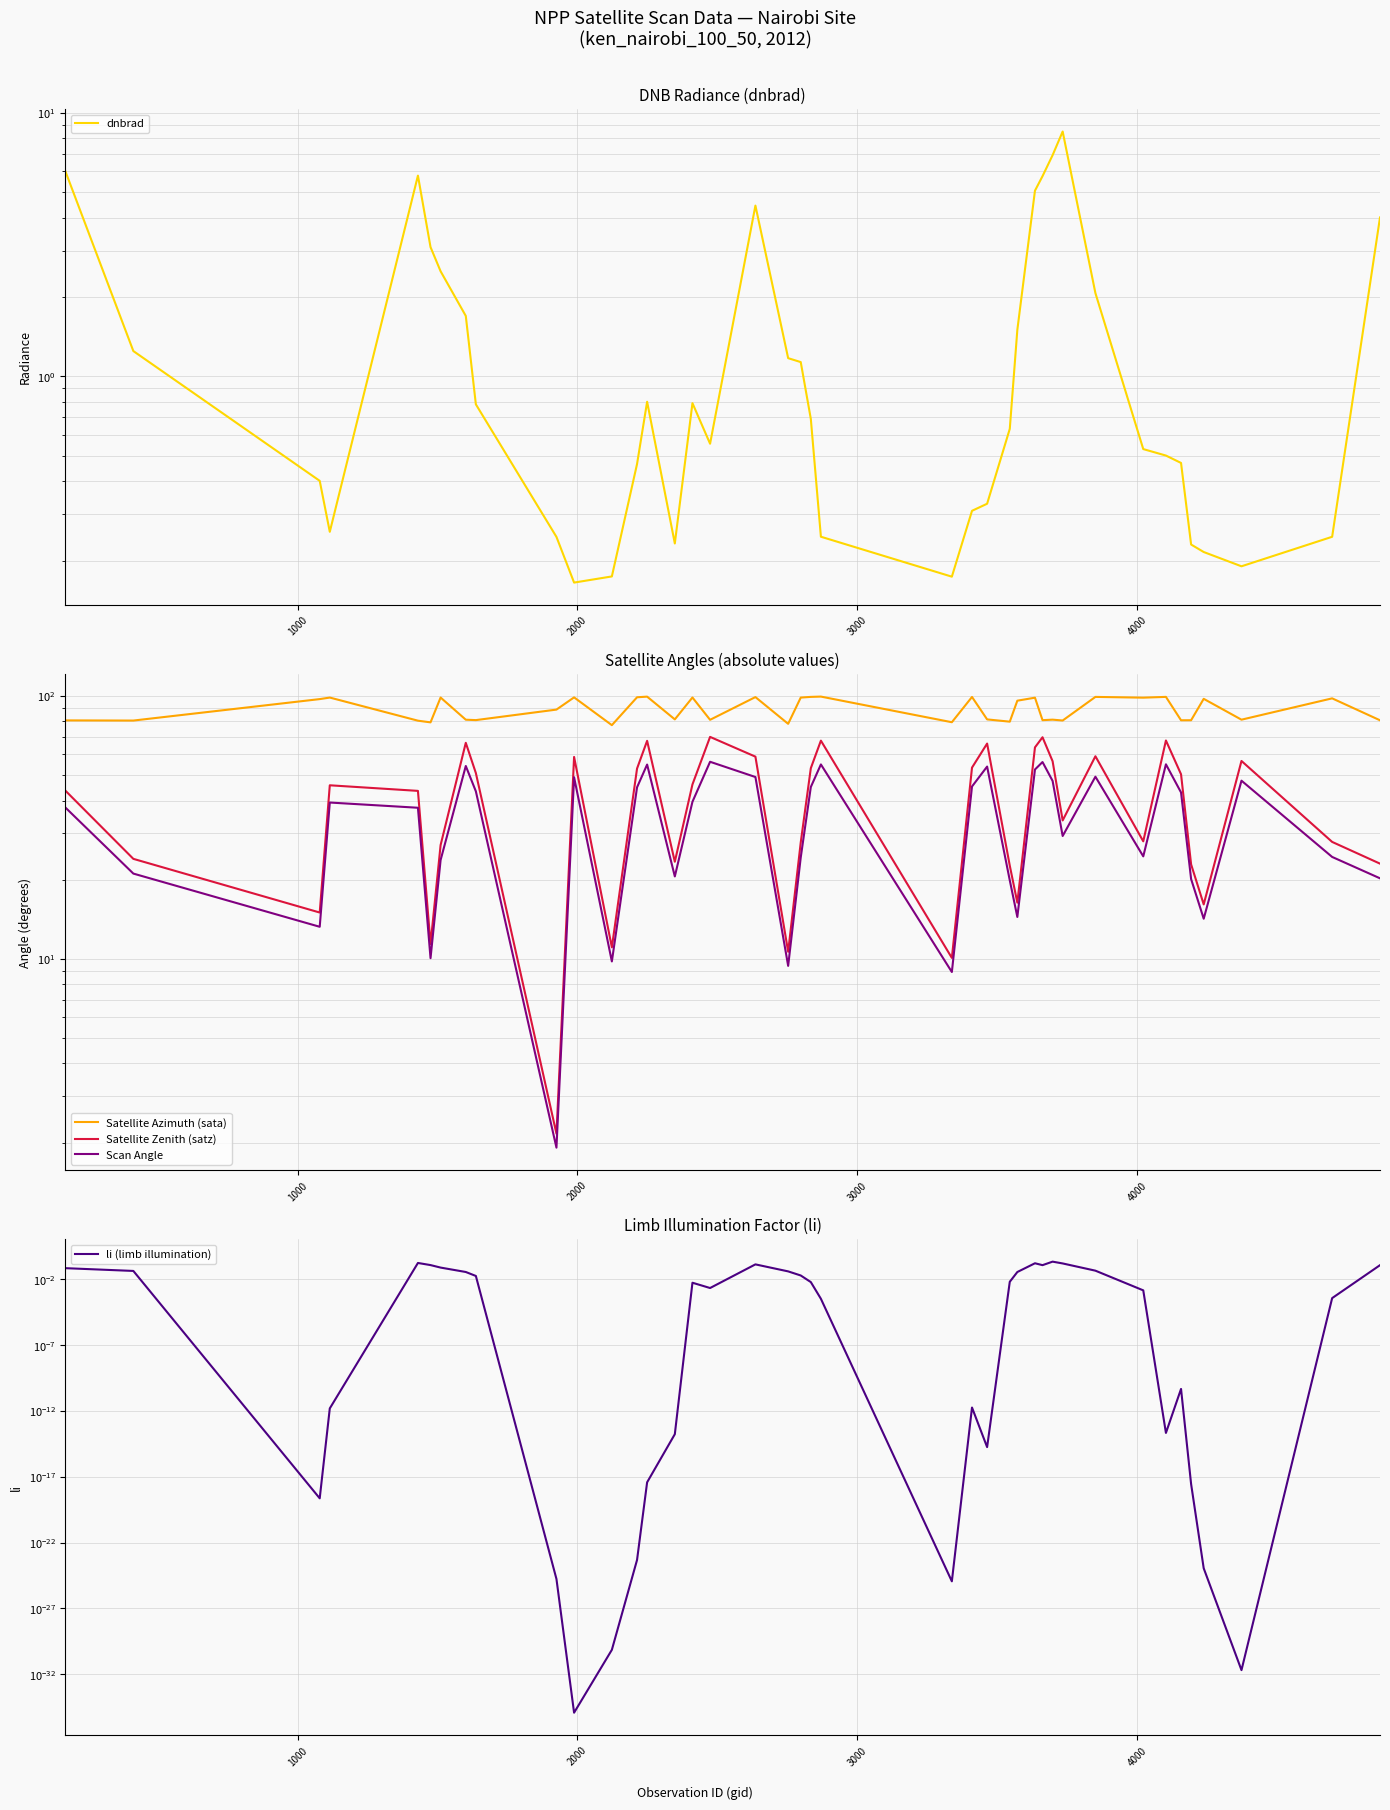

Reading left to right, what are all the values shown in this chart?

dnbrad: 6.0	1.2	0.4	0.3	5.8	3.1	2.5	1.7	0.8	0.2	0.2	0.2	0.5	0.8	0.2	0.8	0.6	4.4	1.2	1.1	0.7	0.2	0.2	0.3	0.3	0.6	1.5	5.1	5.7	6.9	8.5	2.1	0.5	0.5	0.5	0.2	0.2	0.2	0.2	4.0
Satellite Azimuth (sata): 80.7	80.6	97.2	98.6	80.5	79.3	98.6	81.2	80.9	88.7	98.7	77.4	98.8	99.4	81.4	98.6	81.1	99.0	78.3	98.6	99.1	99.4	79.4	99.1	81.4	79.8	95.9	98.5	80.9	81.2	80.6	99.1	98.5	99.2	80.8	80.8	97.5	81.2	97.9	80.8
Satellite Zenith (satz): 43.6	24.0	15.0	45.7	43.5	11.4	27.1	66.3	50.9	2.2	58.6	11.1	52.9	67.5	23.4	46.1	69.8	58.7	10.6	27.7	53.1	67.6	10.1	53.4	65.9	22.6	16.4	63.7	69.6	56.4	33.6	58.9	28.0	67.7	50.3	22.9	16.1	56.6	27.8	23.0
Scan Angle: 37.6	21.1	13.2	39.3	37.6	10.1	23.8	54.1	43.4	1.9	49.0	9.8	44.9	54.8	20.6	39.6	56.2	49.1	9.4	24.3	45.0	54.9	8.9	45.2	53.9	19.9	14.4	52.5	56.0	47.5	29.3	49.3	24.5	54.9	42.9	20.1	14.2	47.6	24.4	20.2
li (limb illumination): 0.1	0.0	0.0	0.0	0.2	0.1	0.1	0.0	0.0	0.0	0.0	0.0	0.0	0.0	0.0	0.0	0.0	0.1	0.0	0.0	0.0	0.0	0.0	0.0	0.0	0.0	0.0	0.2	0.1	0.2	0.2	0.0	0.0	0.0	0.0	0.0	0.0	0.0	0.0	0.1